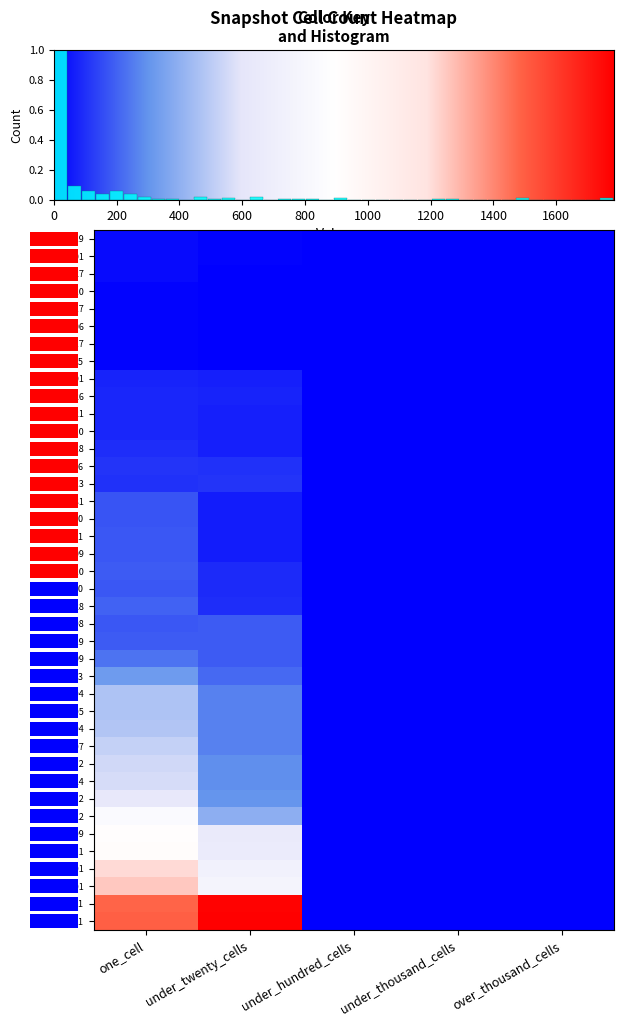

Is it true that 2020-04-01 equals 0 at under_hundred_cells?

False